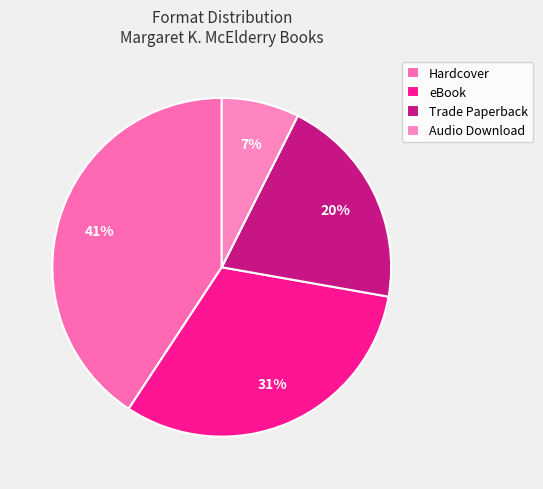

Which category has the biggest portion of the pie?

Hardcover